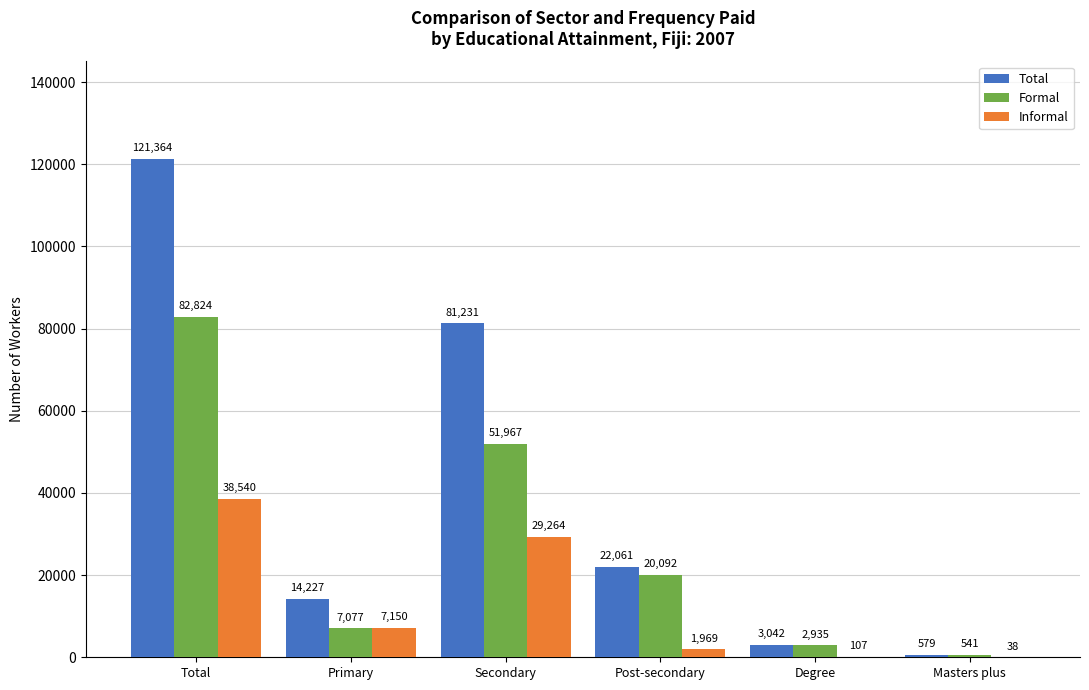

Where does the Formal series first go above 20092?

Total